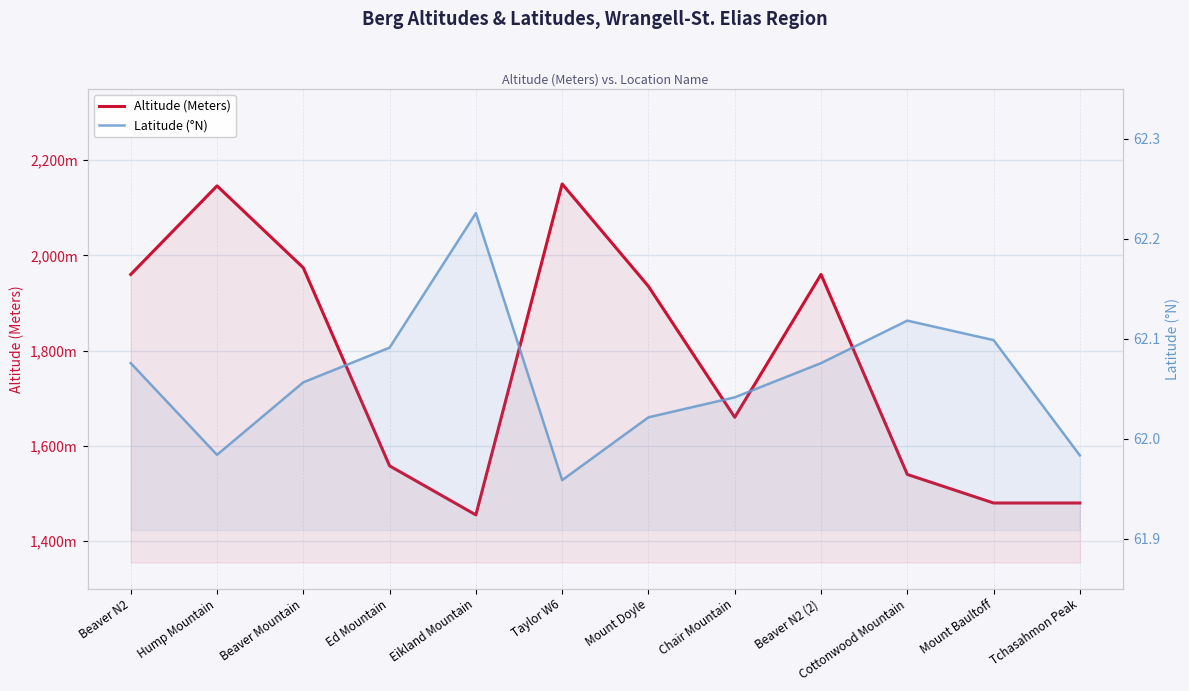

What is the difference between the second highest and second lowest values in the Altitude (Meters) series?

666.0